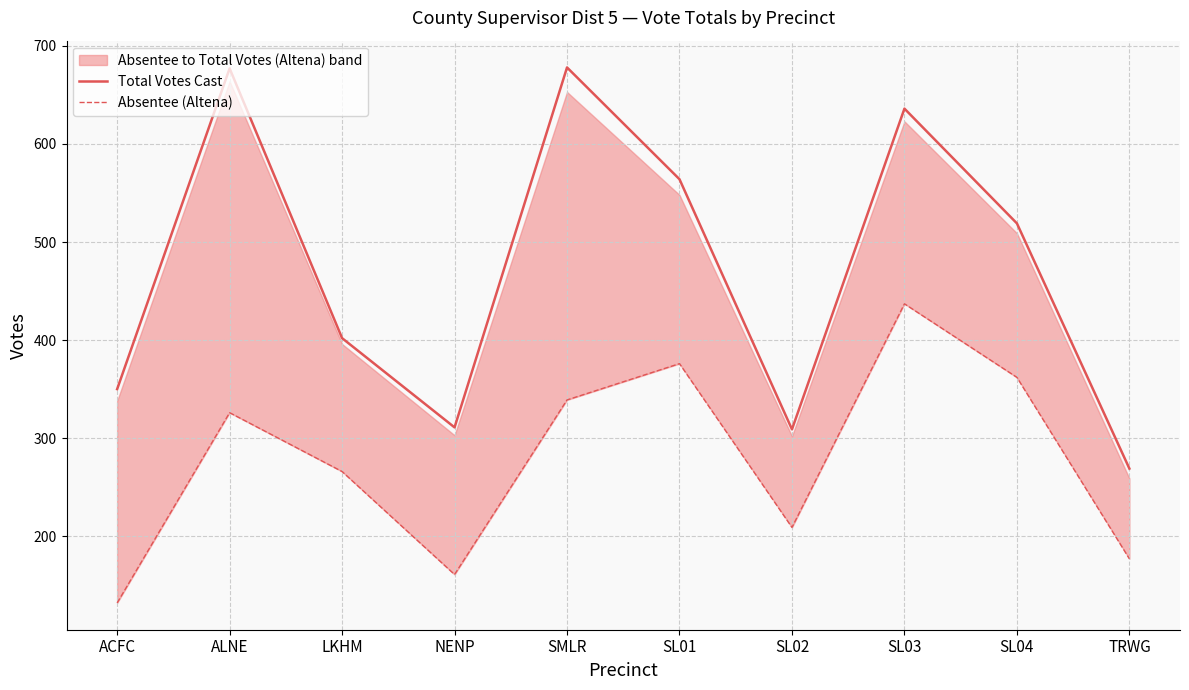

Reading left to right, what are all the values shown in this chart?

Total Votes Cast: ACFC=350	ALNE=677	LKHM=402	NENP=311	SMLR=678	SL01=564	SL02=309	SL03=636	SL04=519	TRWG=269
Absentee (Altena): ACFC=132	ALNE=326	LKHM=266	NENP=161	SMLR=339	SL01=376	SL02=209	SL03=437	SL04=362	TRWG=177